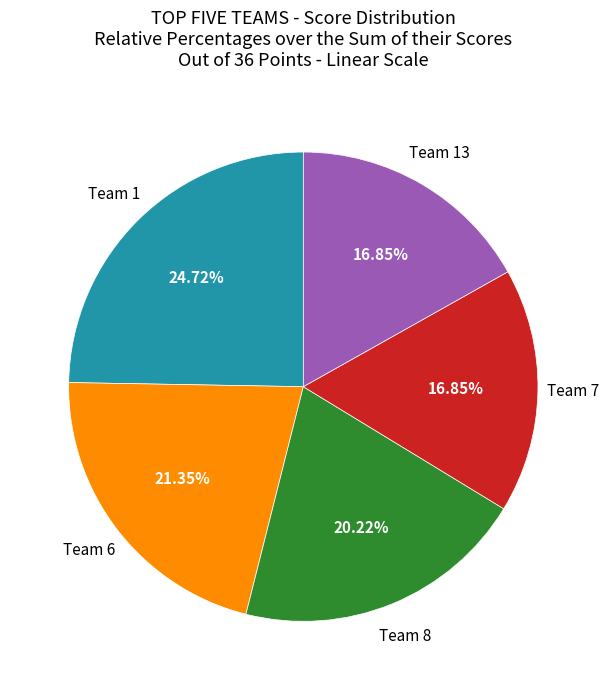

Is there any slice that represents more than half of the pie?

No